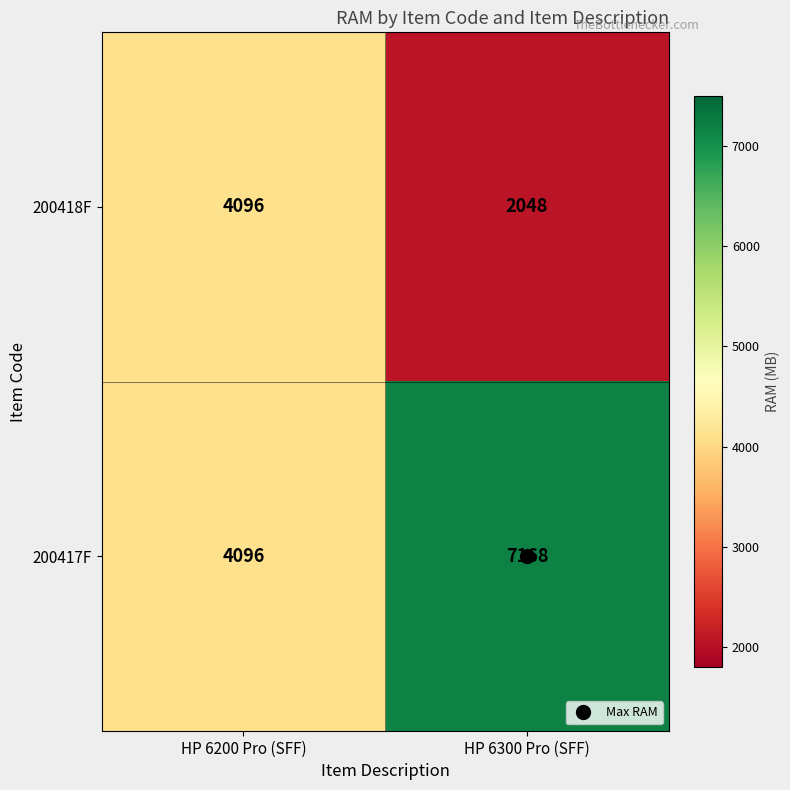

Which series has the largest range (max minus min)?

200417F